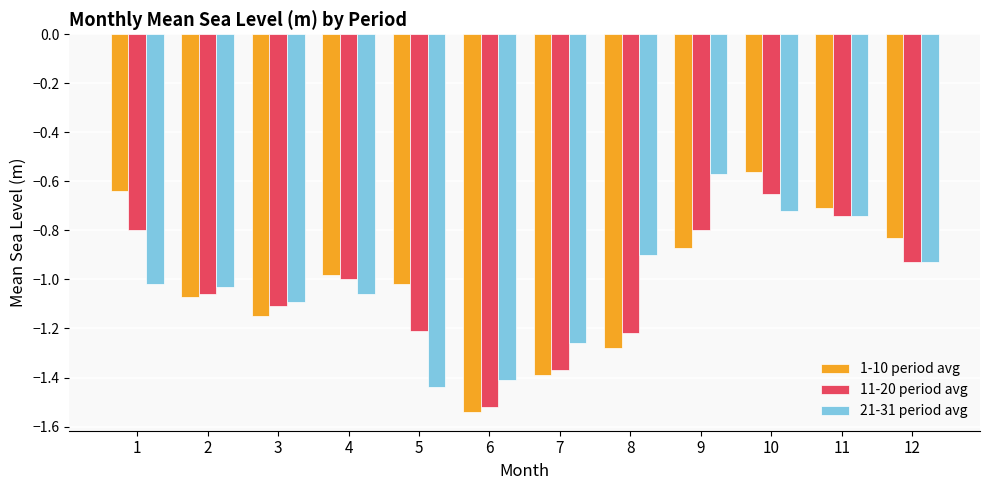

At which category does the chart reach its minimum across all series?

6